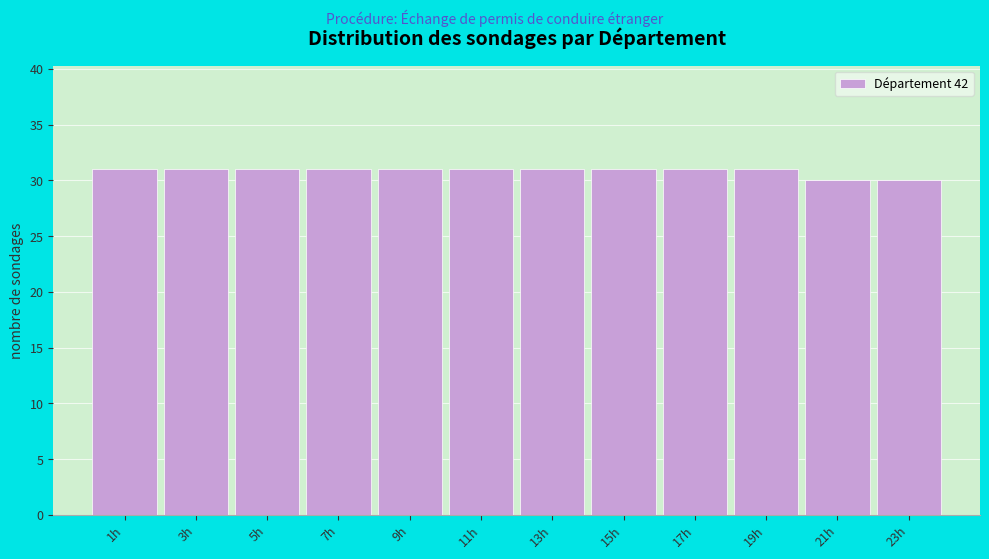

Reading left to right, what are all the values shown in this chart?

31	31	31	31	31	31	31	31	31	31	30	30